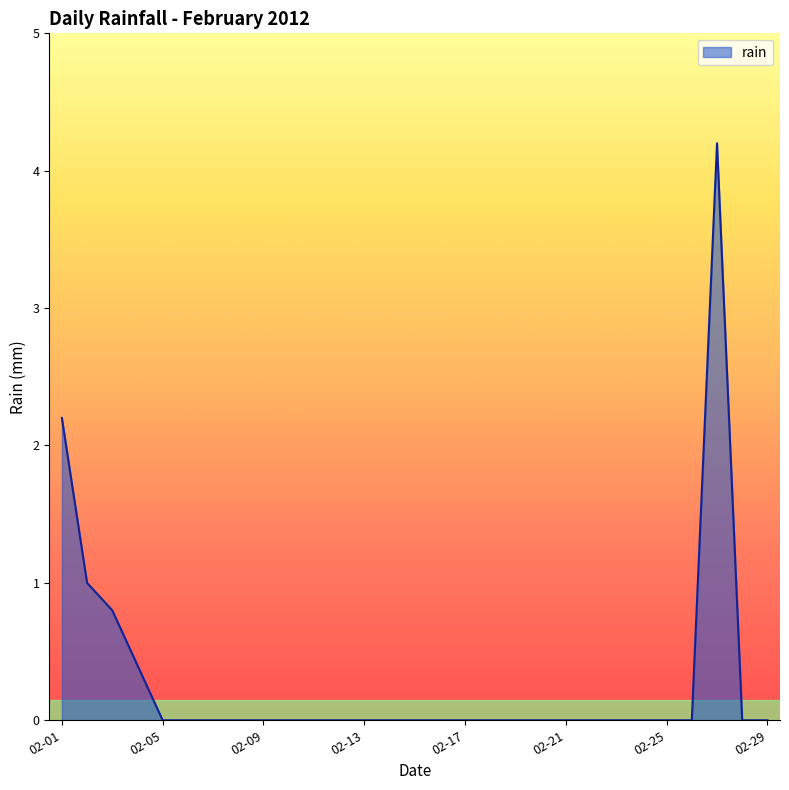

What is the maximum value shown in the chart?

4.2